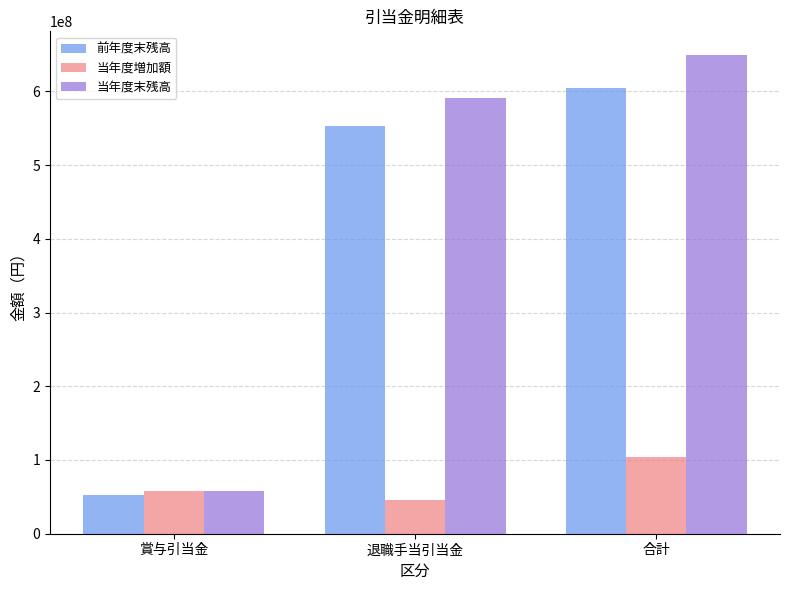

How many groups of bars are there?

3